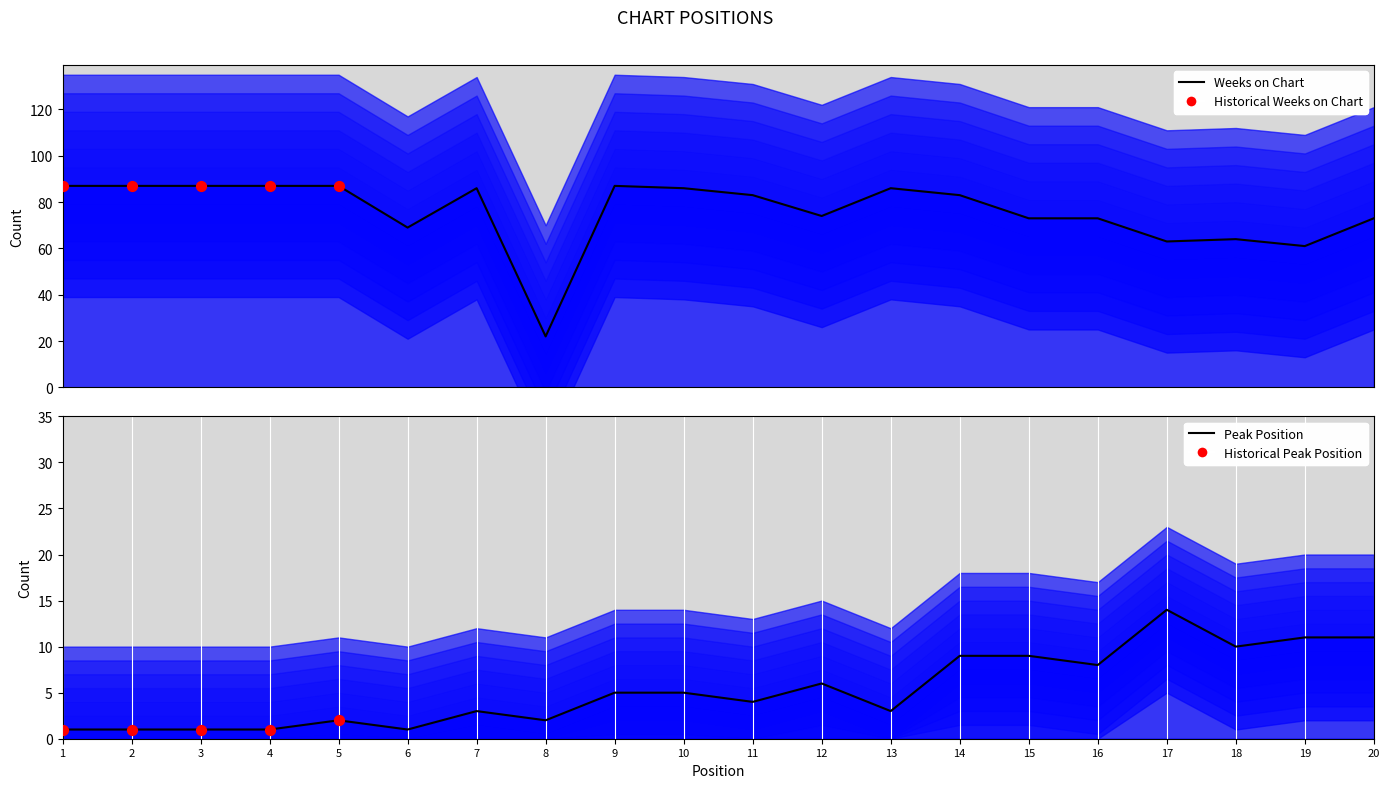

Which series has the largest total across all categories?

Weeks on Chart